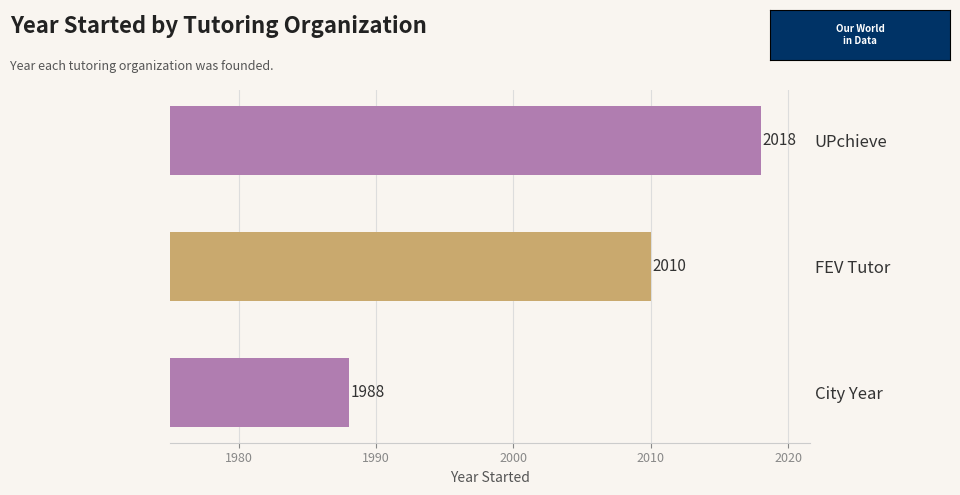

What is the change in value from City Year to FEV Tutor?

+22